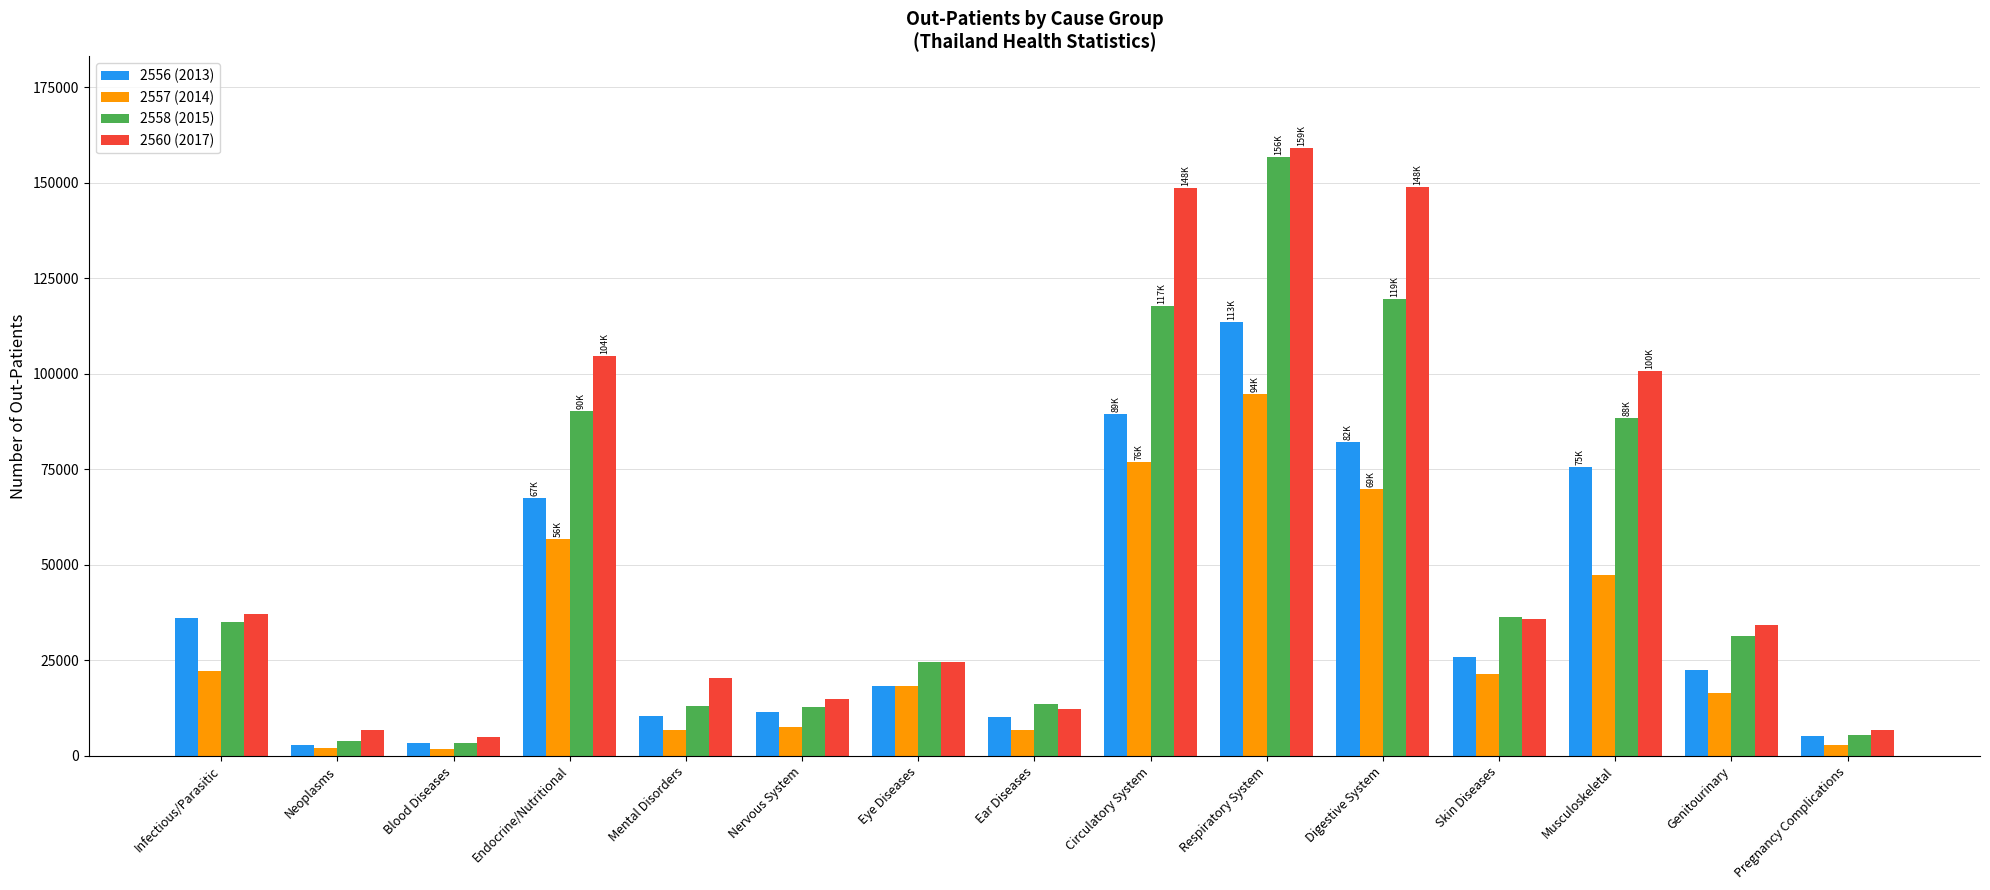

At which label does 2558 (2015) first exceed 31383?

Infectious/Parasitic